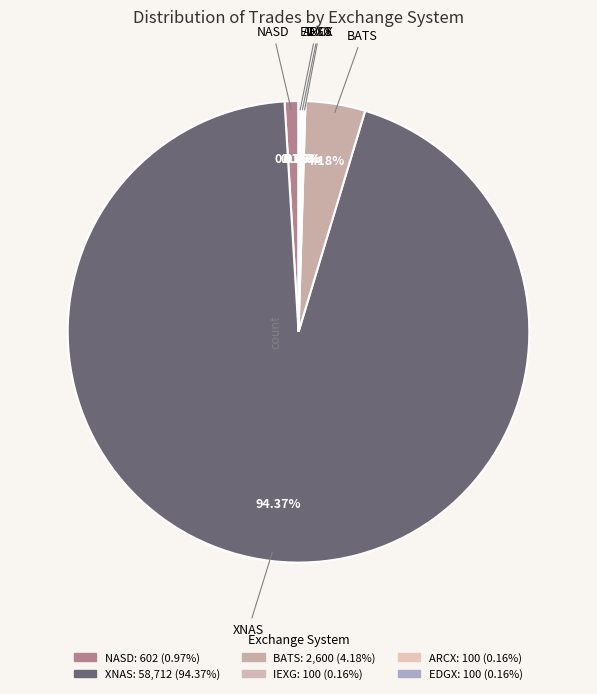

What is the change in value from NASD to BATS?

+1998